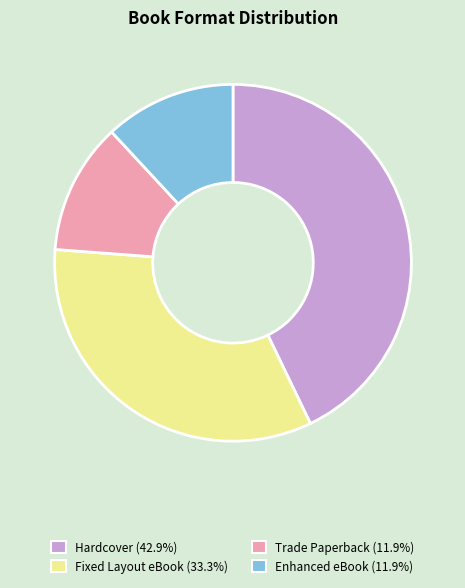

Does Hardcover account for over 50% of the chart?

No